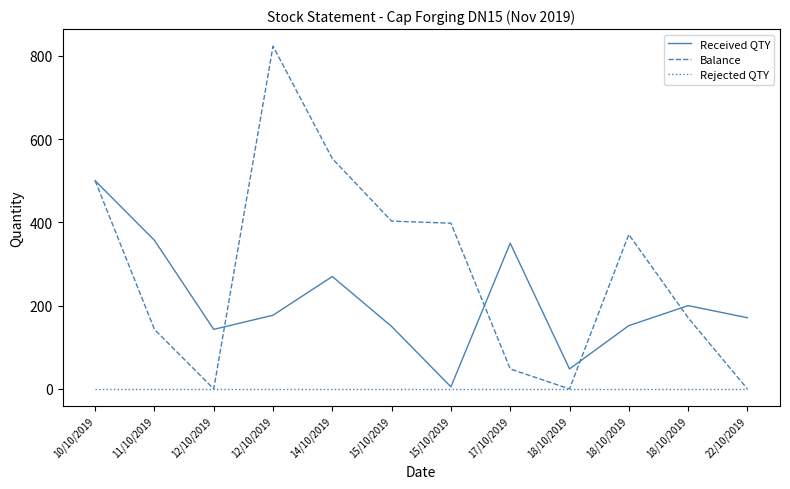

List the series in order of their peak value, lowest first.

Rejected QTY, Received QTY, Balance